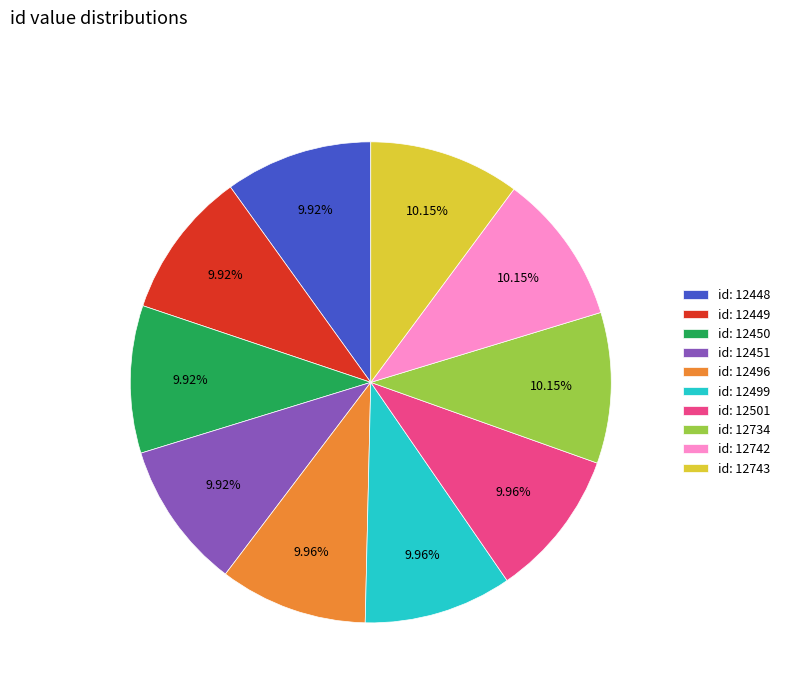

Is there any slice that represents more than half of the pie?

No